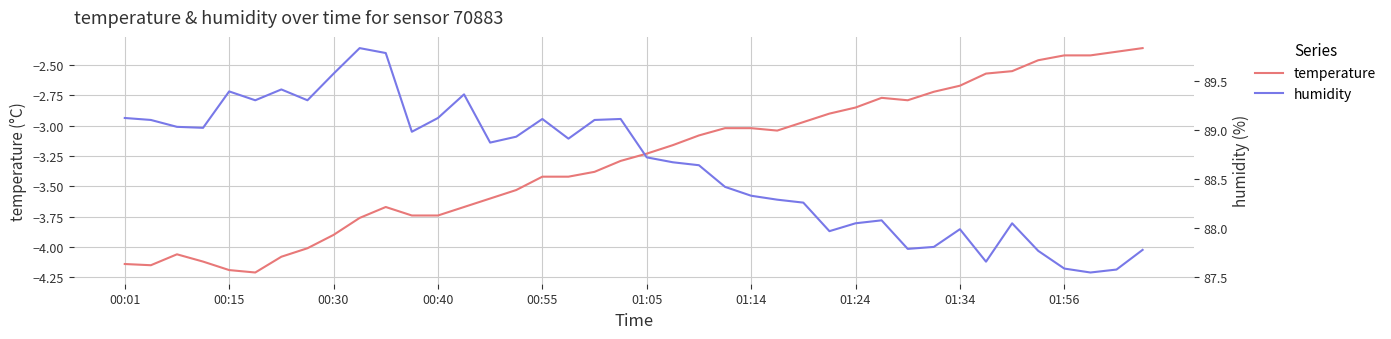

True or false: temperature has more than 2 interior local peaks.

True